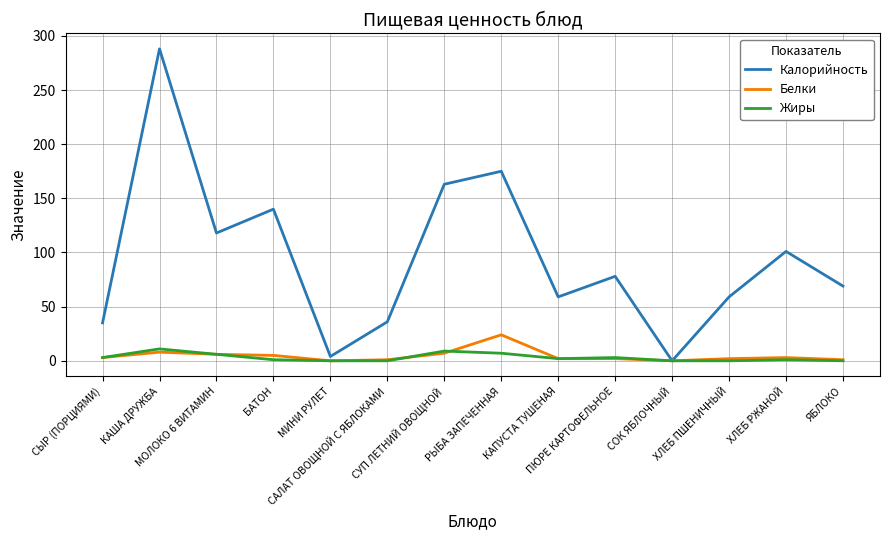

The Калорийность series shows 36 at САЛАТ ОВОЩНОЙ С ЯБЛОКАМИ. True or false?

True